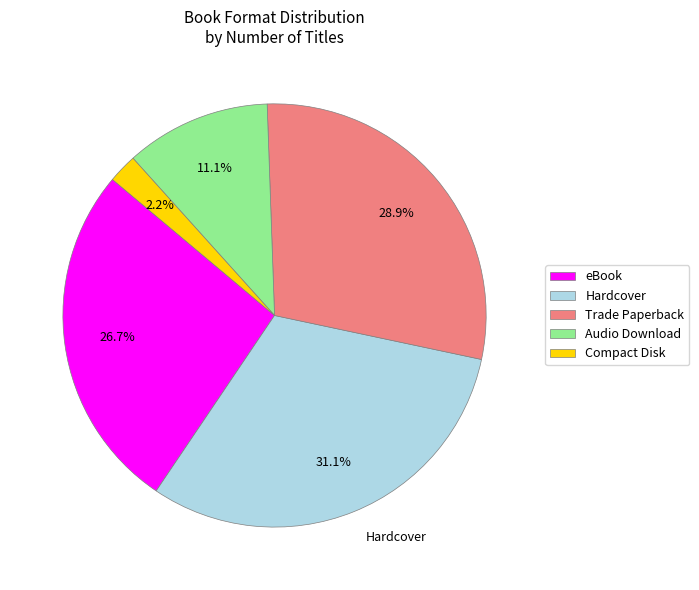

Combined, do Hardcover and Audio Download account for over 50%?

No